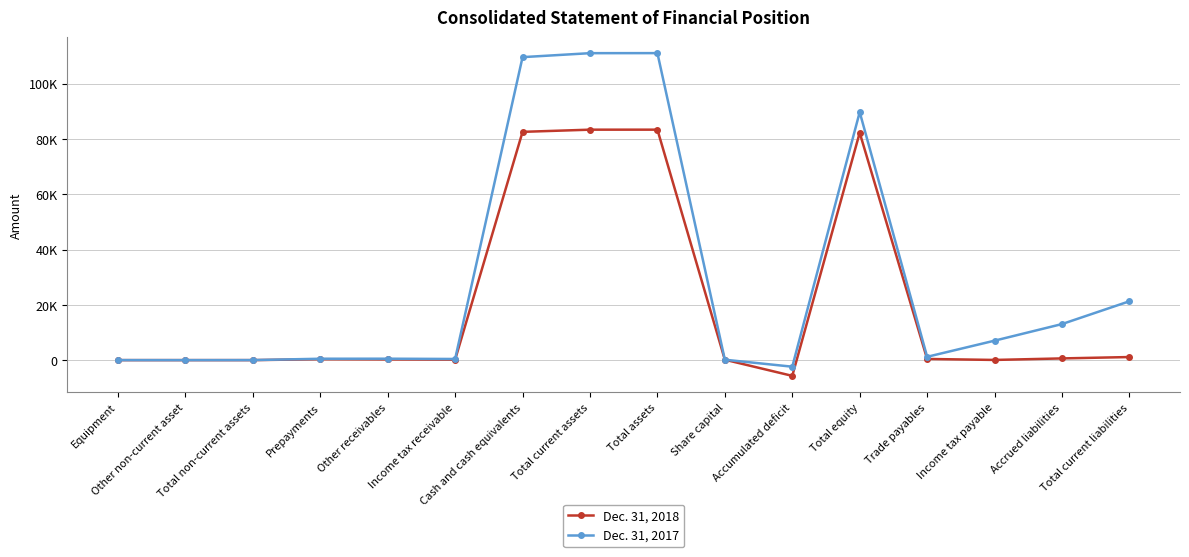

Does the chart have visible grid lines?

Yes